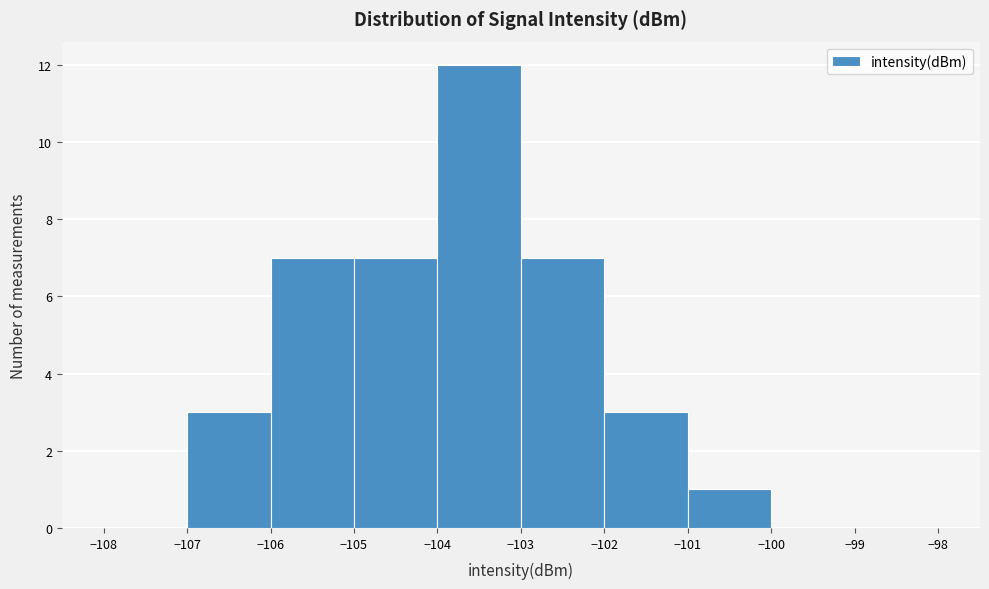

How tall is the bar that spans -102 to -101 on the x-axis? The values are not printed on the chart, so give them approximately, as read against the axis.

3